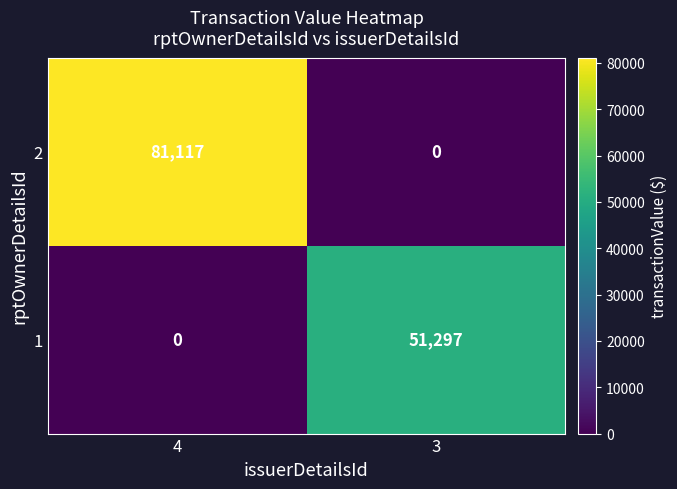

True or false: 1 has a value of 70507 at 3.

False